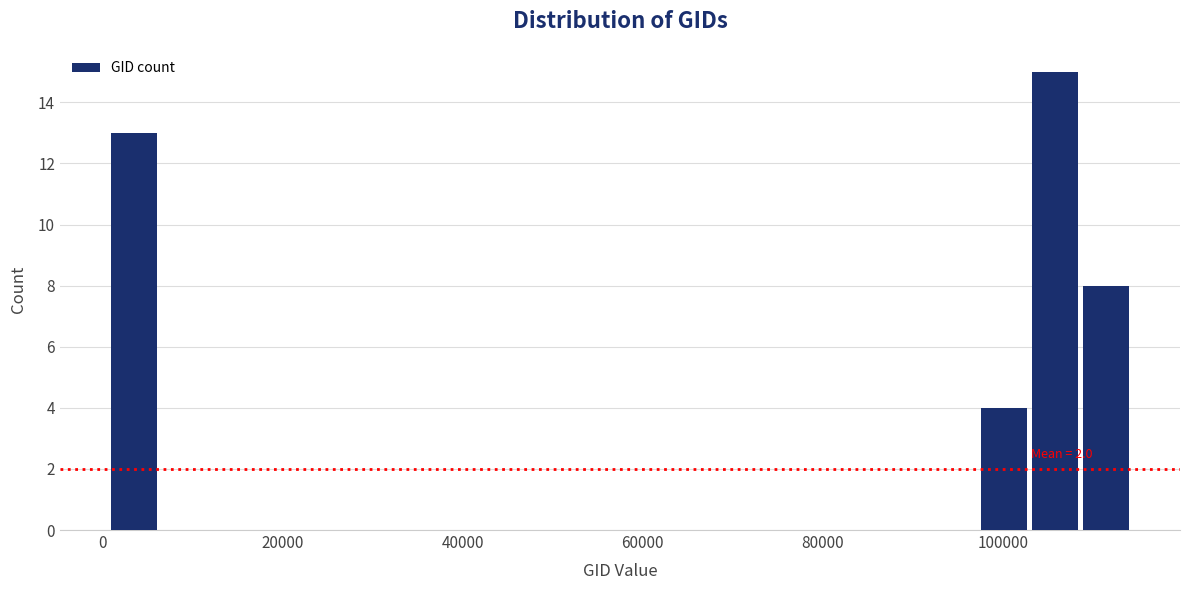

Read against the x-axis, roughly where is the centre of the tallest bar?

106000